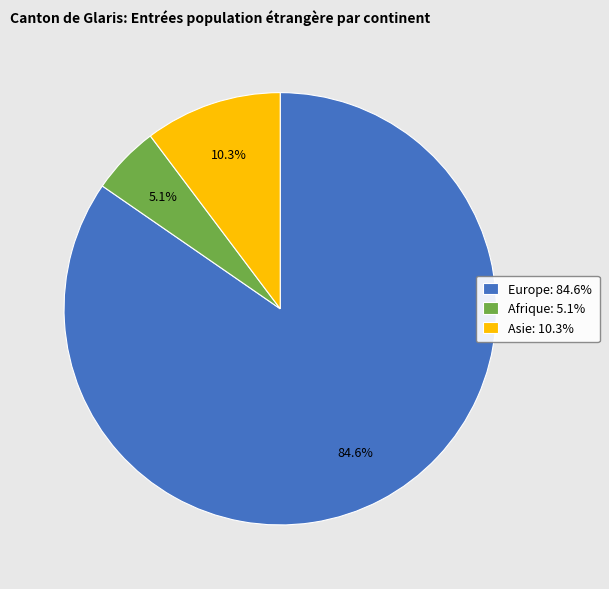

Is there any slice that represents more than half of the pie?

Yes